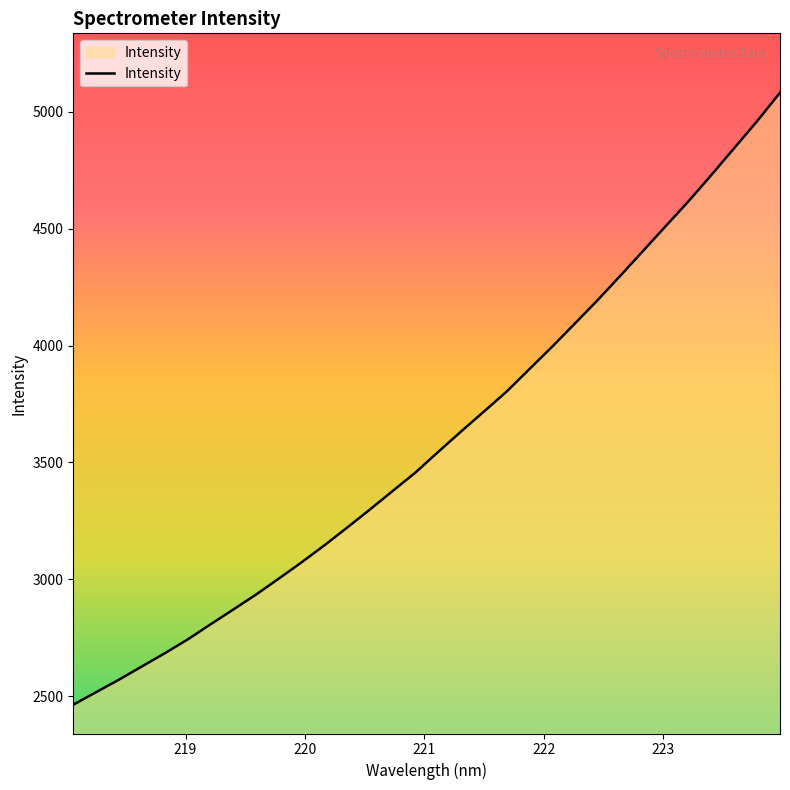

What is the difference between the maximum and minimum values?

2618.2